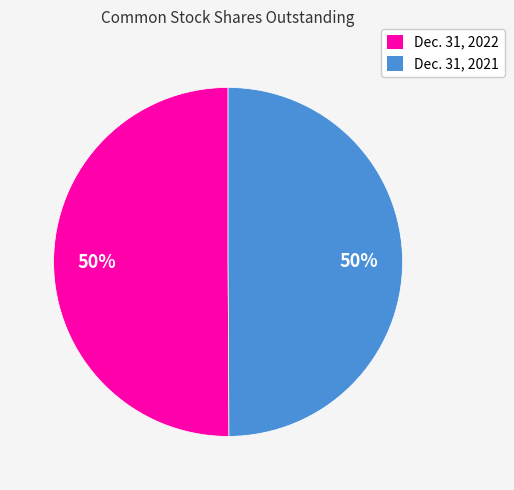

What is the ratio of the value at Dec. 31, 2021 to the value at Dec. 31, 2022?

1.0